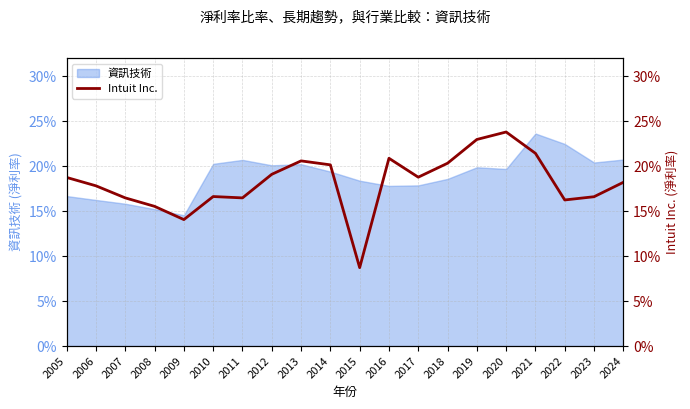

Is it true that the value at 2013 is 0.3?

False